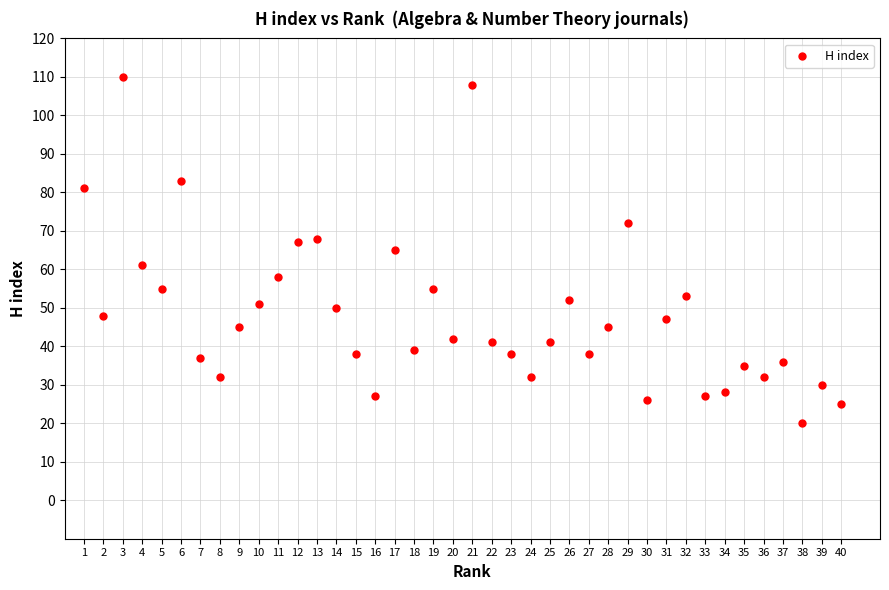

What is the range of X values (max minus min)?

39